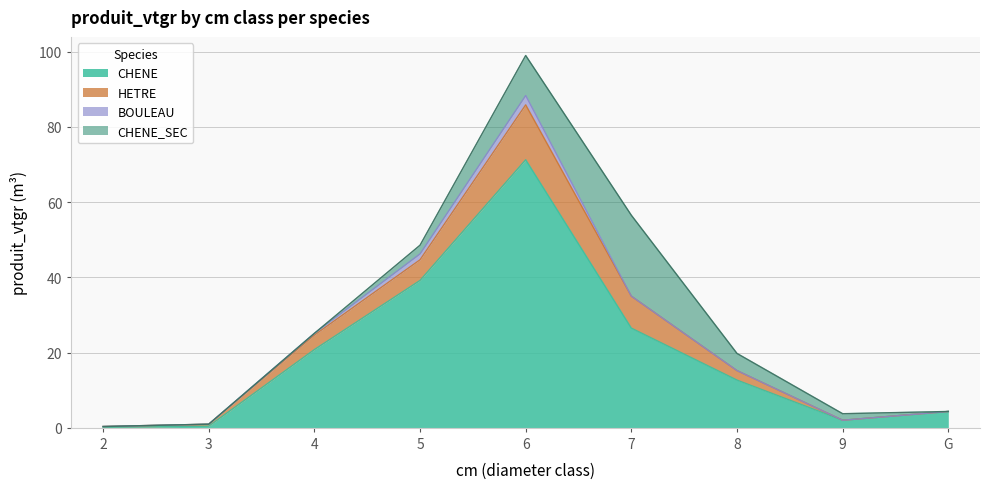

Is it true that CHENE equals 20.8 at 4?

True